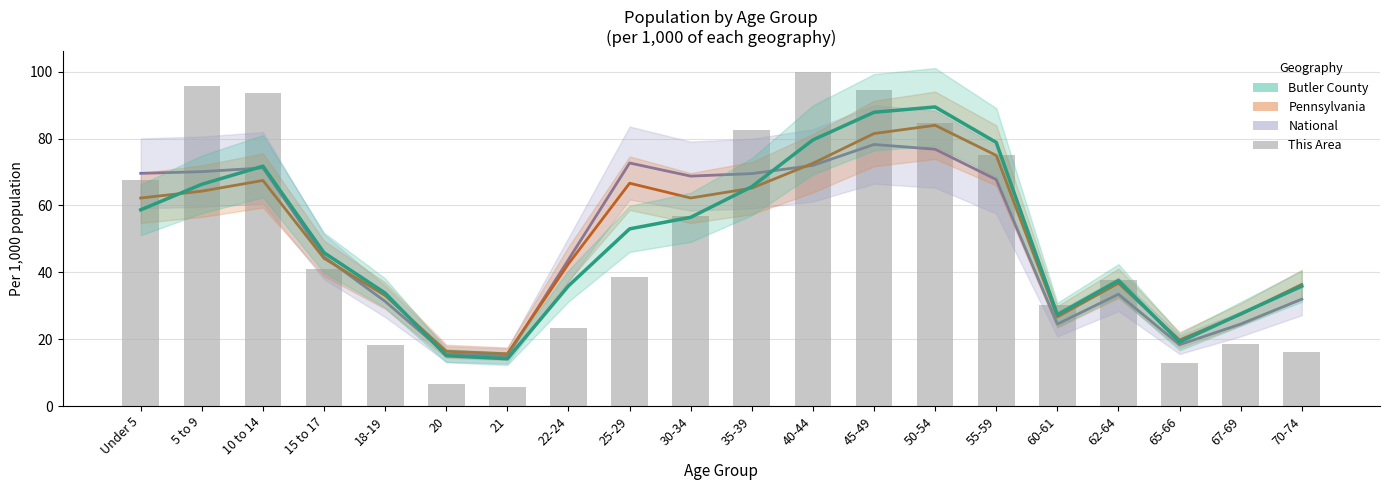

What is the label of the 1st bar from the left?

Under 5